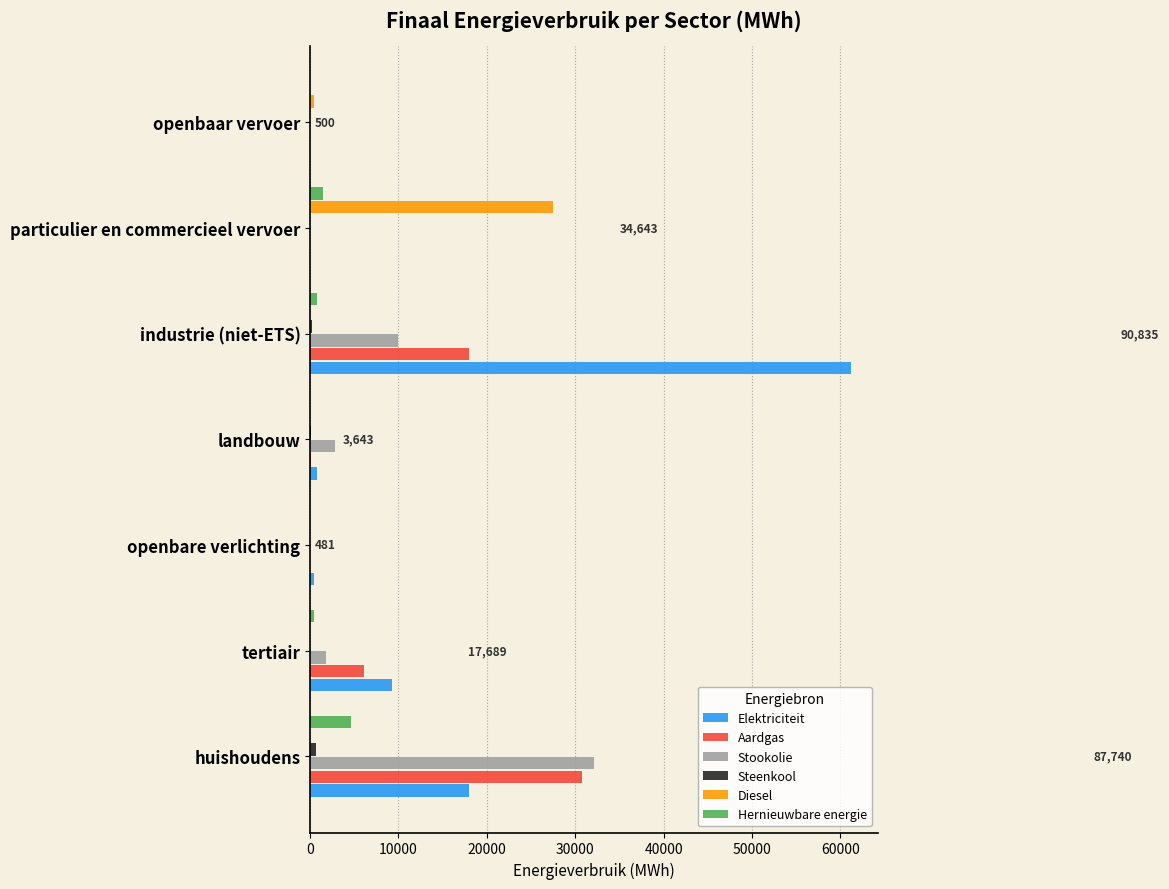

Which series has the largest total across all categories?

Elektriciteit